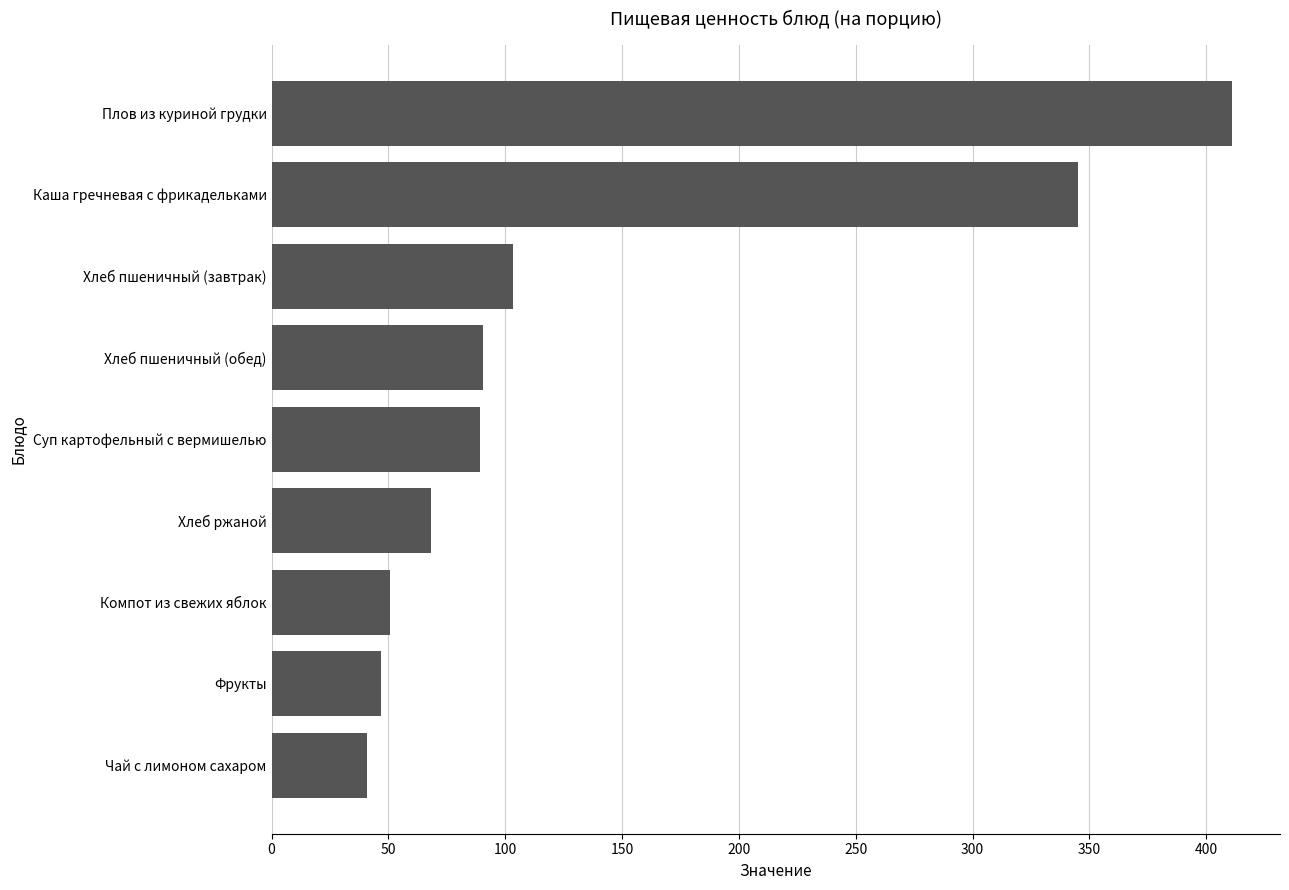

At which label is the value closest to 226?

Каша гречневая с фрикадельками